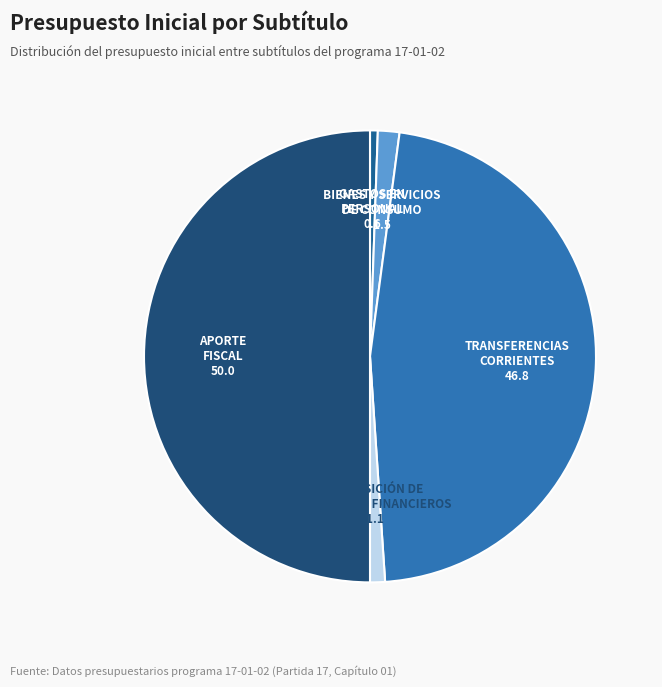

How many slices are in this pie chart?

5